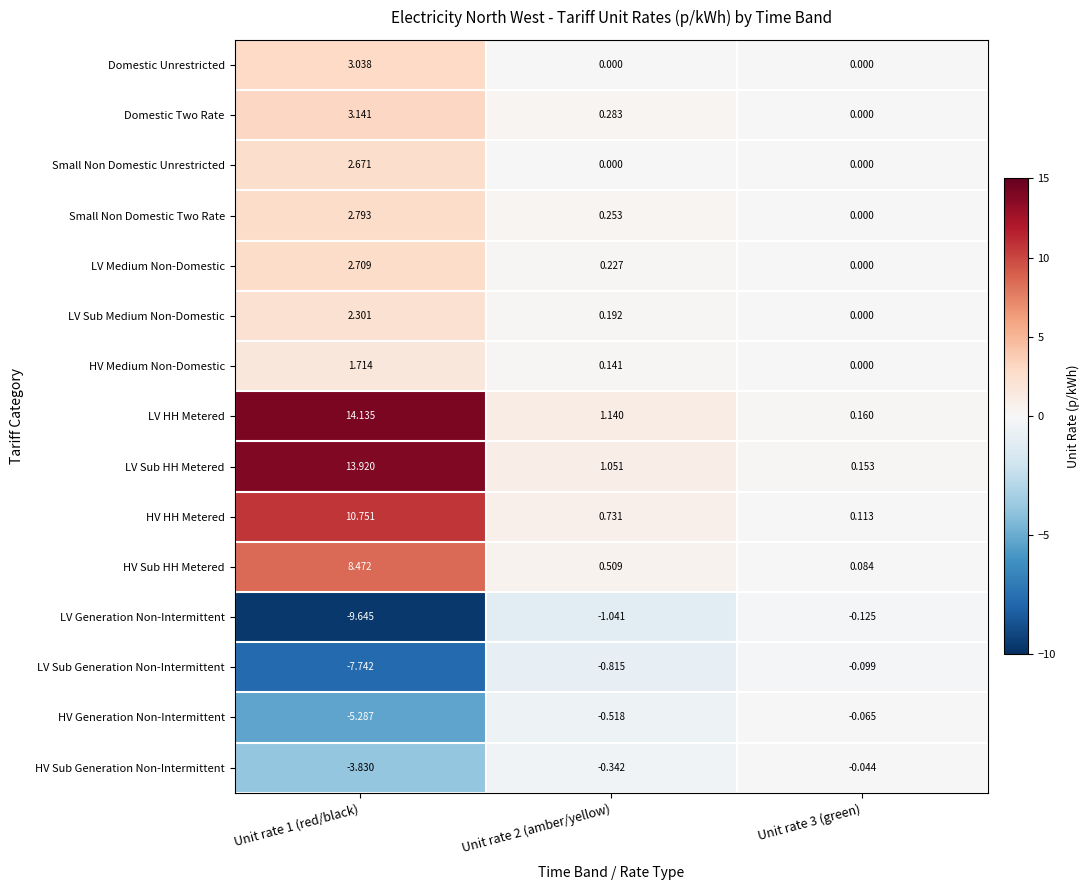

Between Unit rate 1 (red/black) and Unit rate 3 (green), which series saw the biggest shift?

LV HH Metered